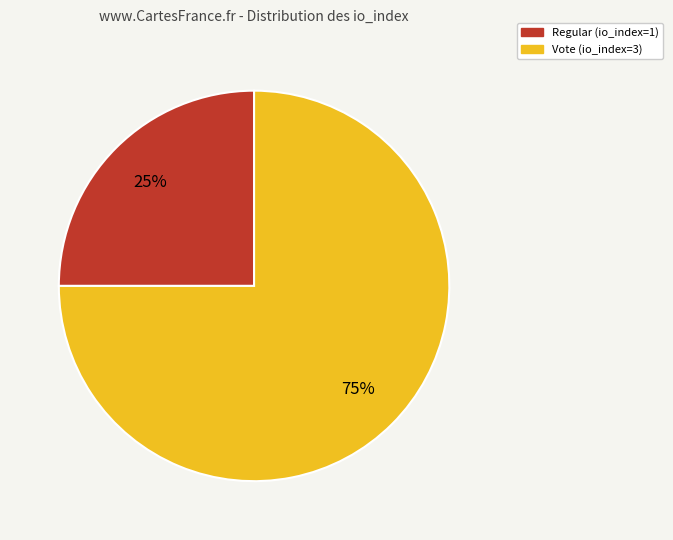

Approximately how many times larger is the value at Regular (io_index=1) compared to Vote (io_index=3)?

0.3